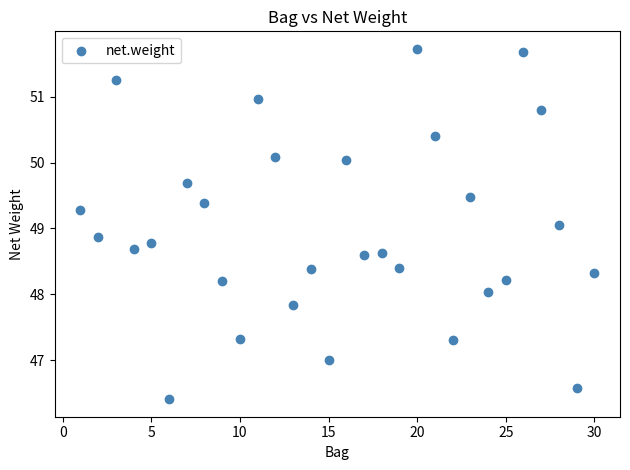

What is the range of X values (max minus min)?

29.0